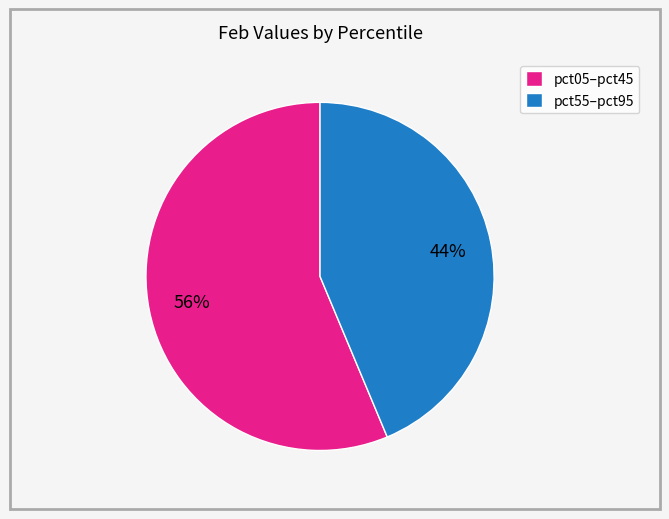

Is there any slice that represents more than half of the pie?

Yes